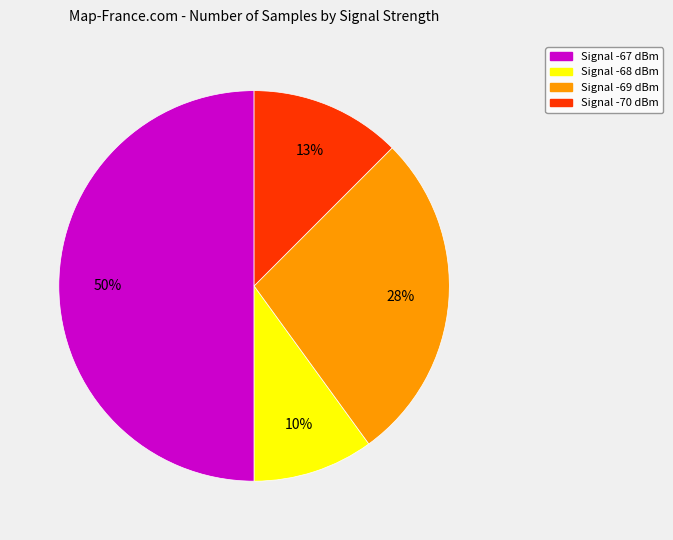

To the nearest percent, what is the difference between the largest and smallest slice percentages?

40%